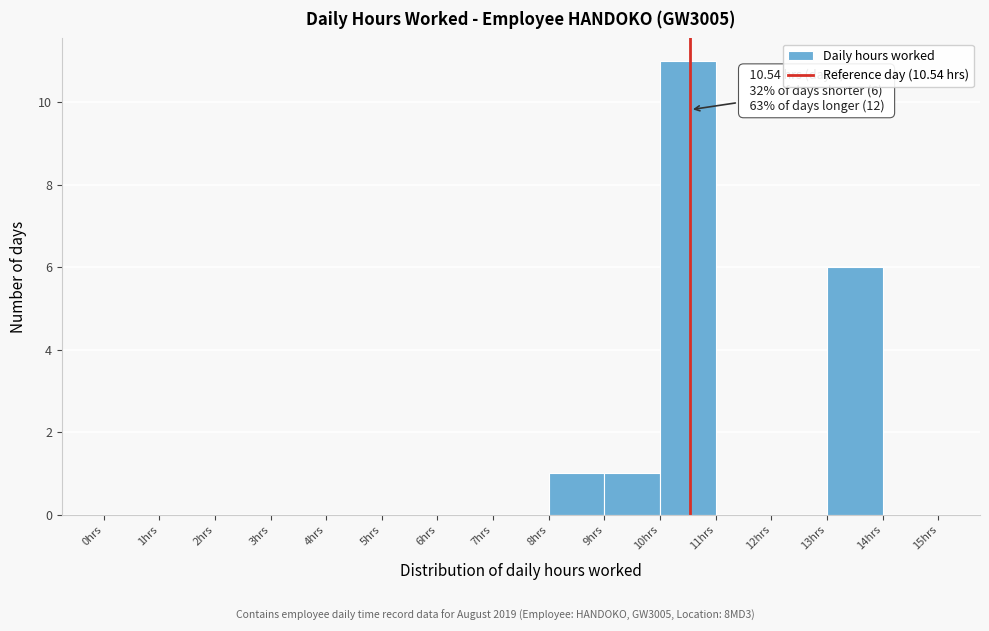

Which range on the x-axis has the tallest bar?

10 to 11